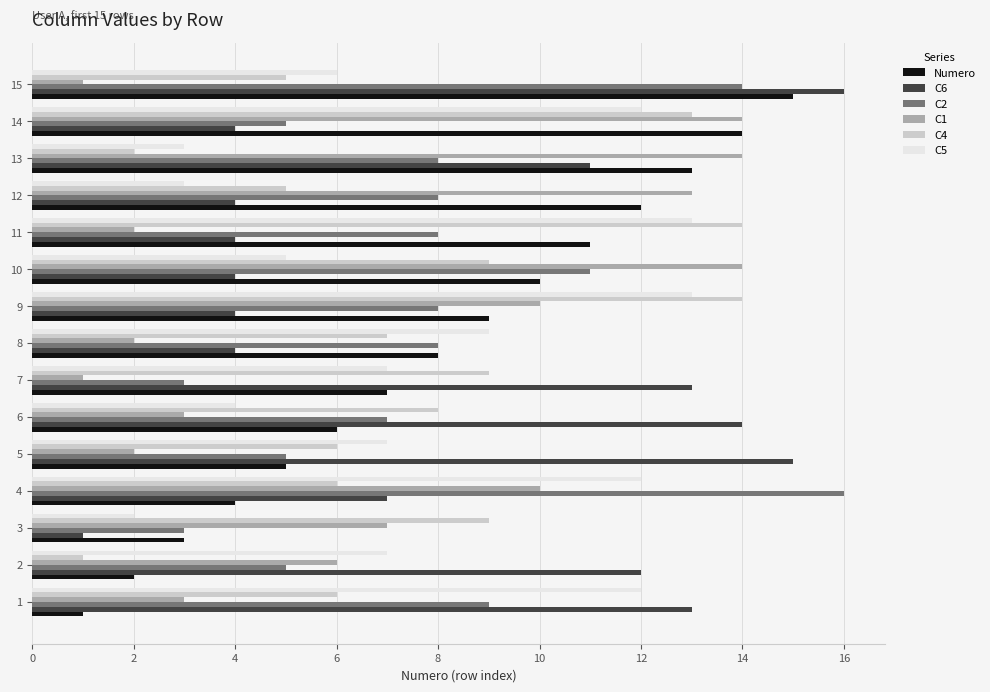

Which series has the largest range (max minus min)?

C6